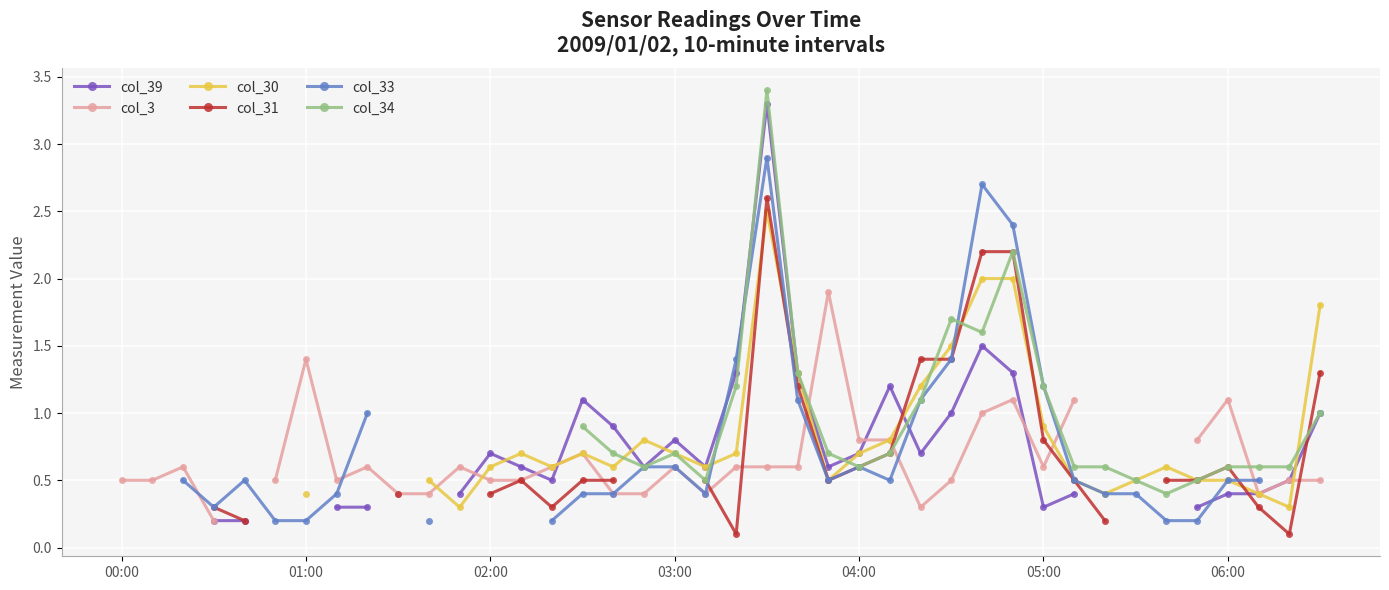

How many data points in col_33 are above 0?

33